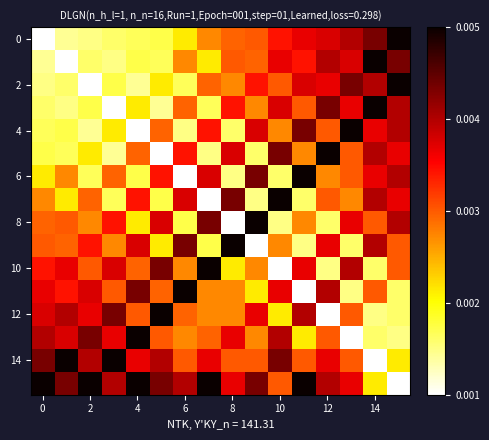

How many distinct data groups are displayed?

16